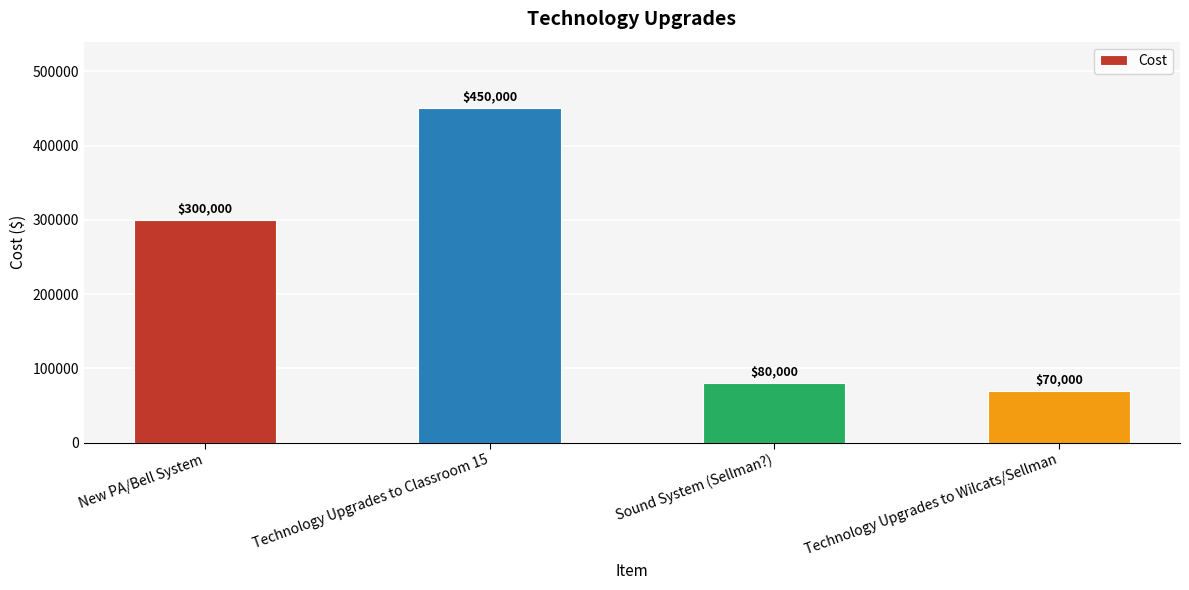

What is the change in value from New PA/Bell System to Sound System (Sellman?)?

-220000